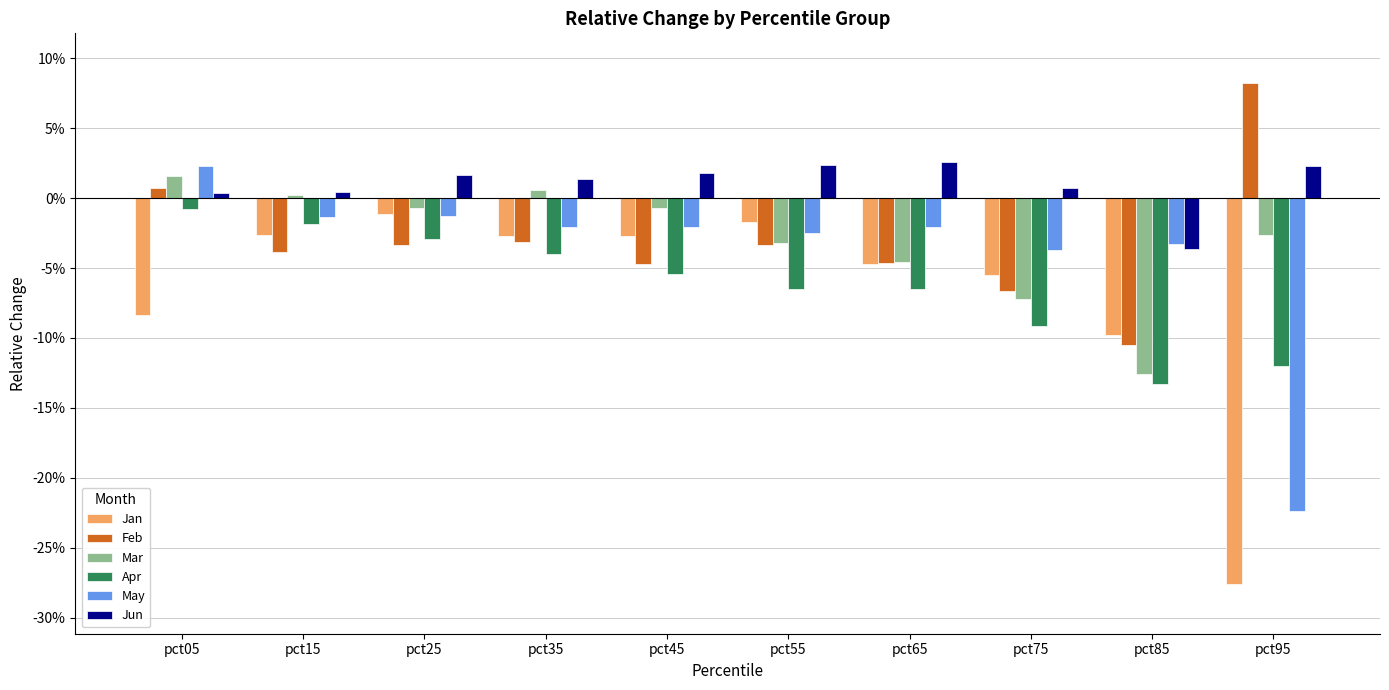

What are all the series names shown in the legend?

Jan, Feb, Mar, Apr, May, Jun